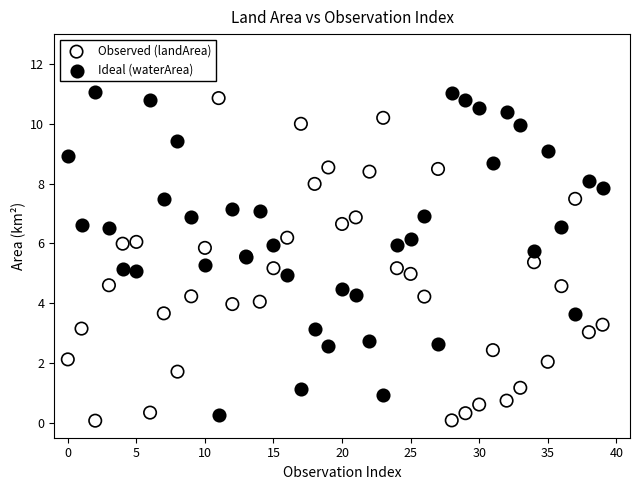

What are all the series names shown in the legend?

Observed (landArea), Ideal (waterArea)